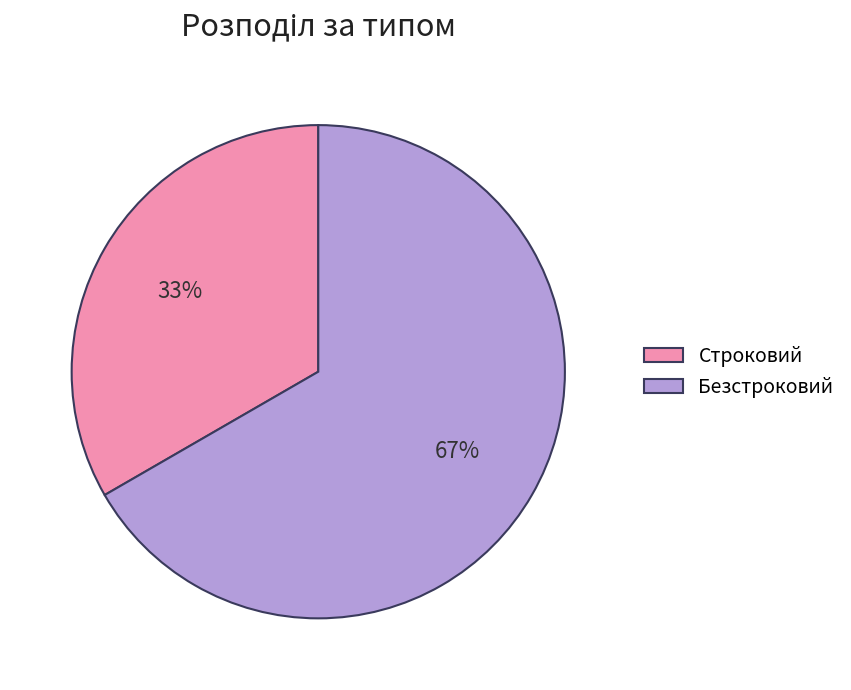

What is the ratio of the value at Строковий to the value at Безстроковий?

0.5